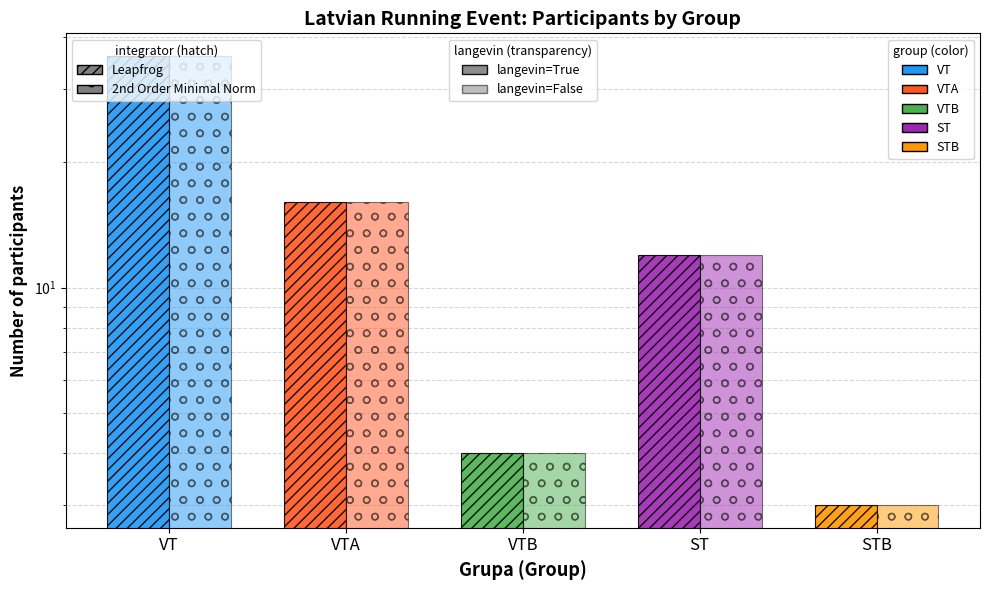

Which has a higher value, STB or ST?

ST